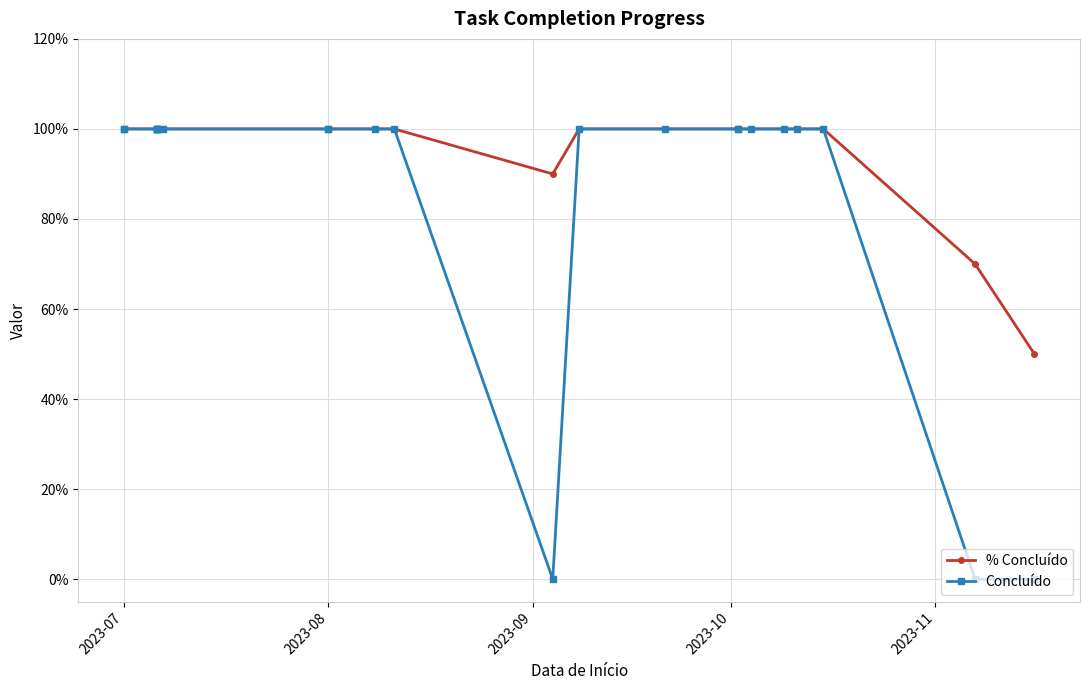

What is the sum of all % Concluído values?

22.1